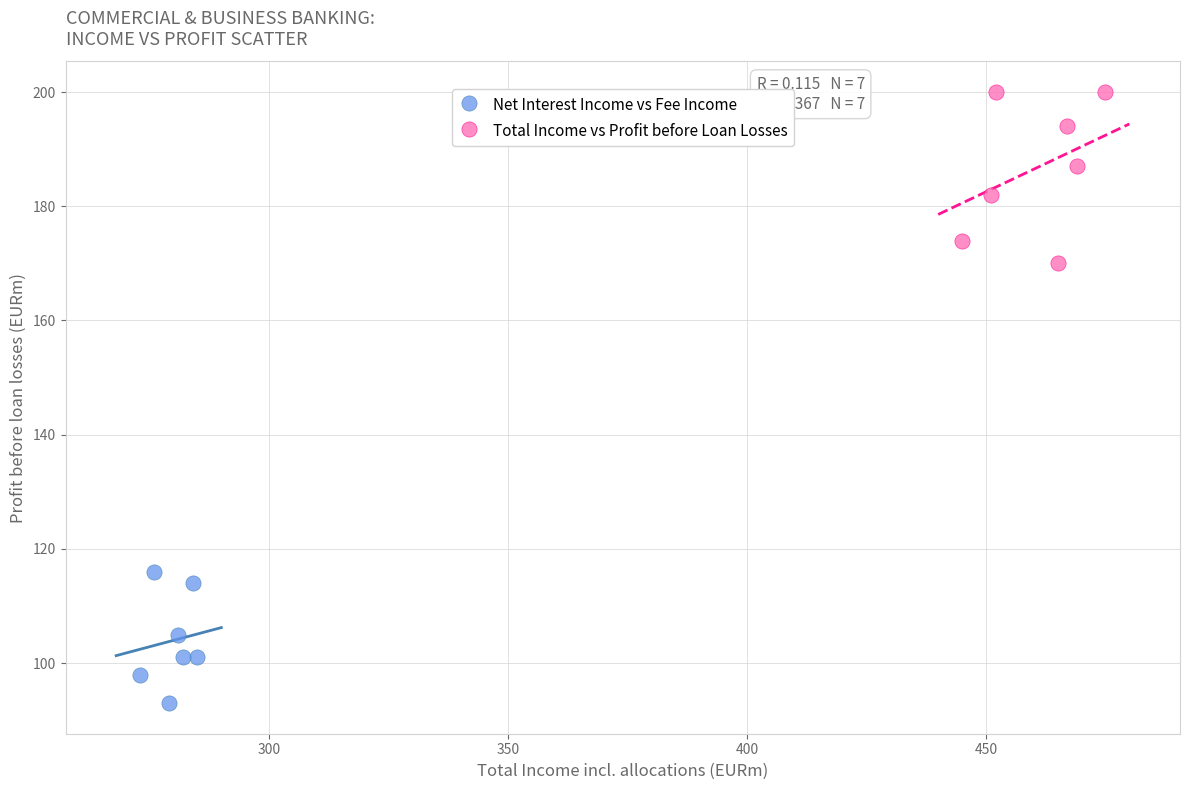

Which series reaches the maximum Y coordinate?

Total Income vs Profit before Loan Losses